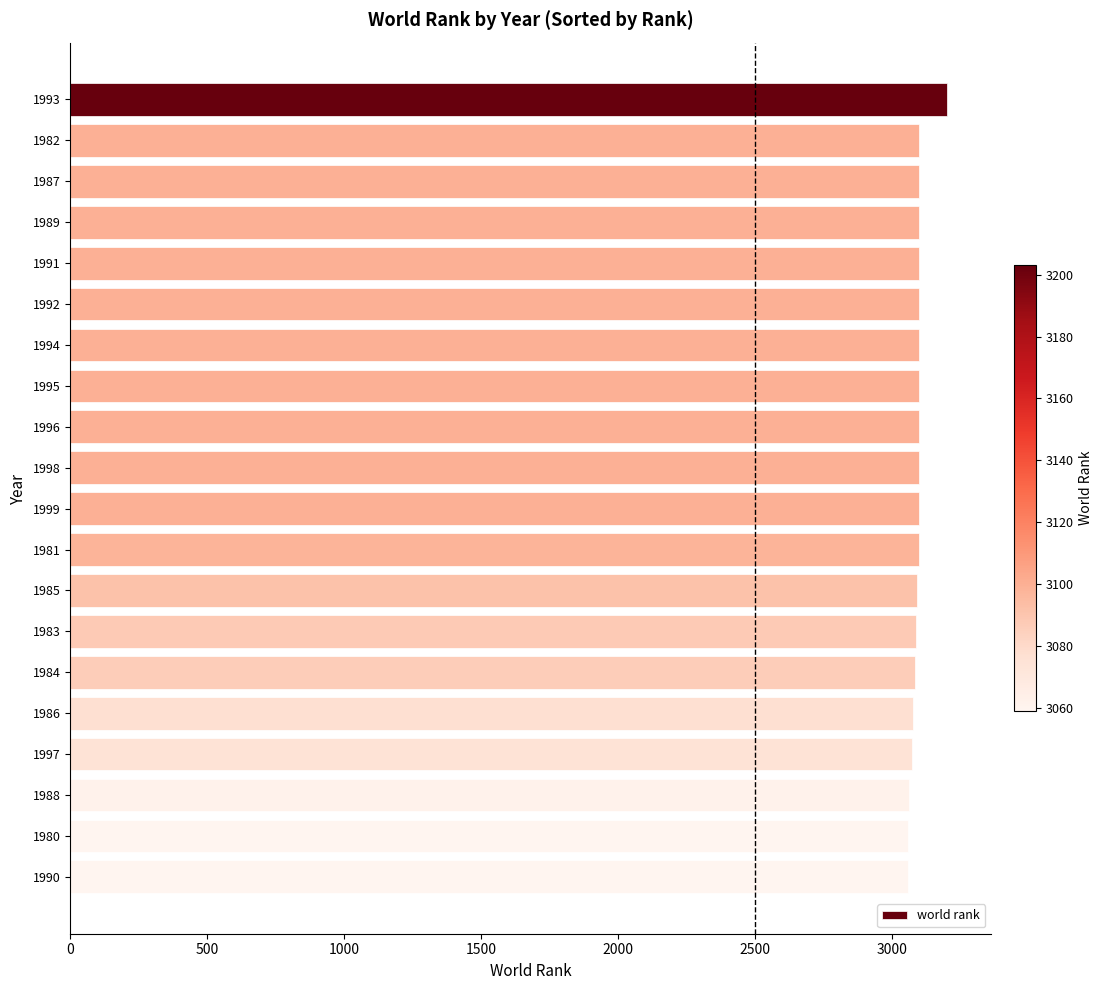

How many bars are there in total?

20